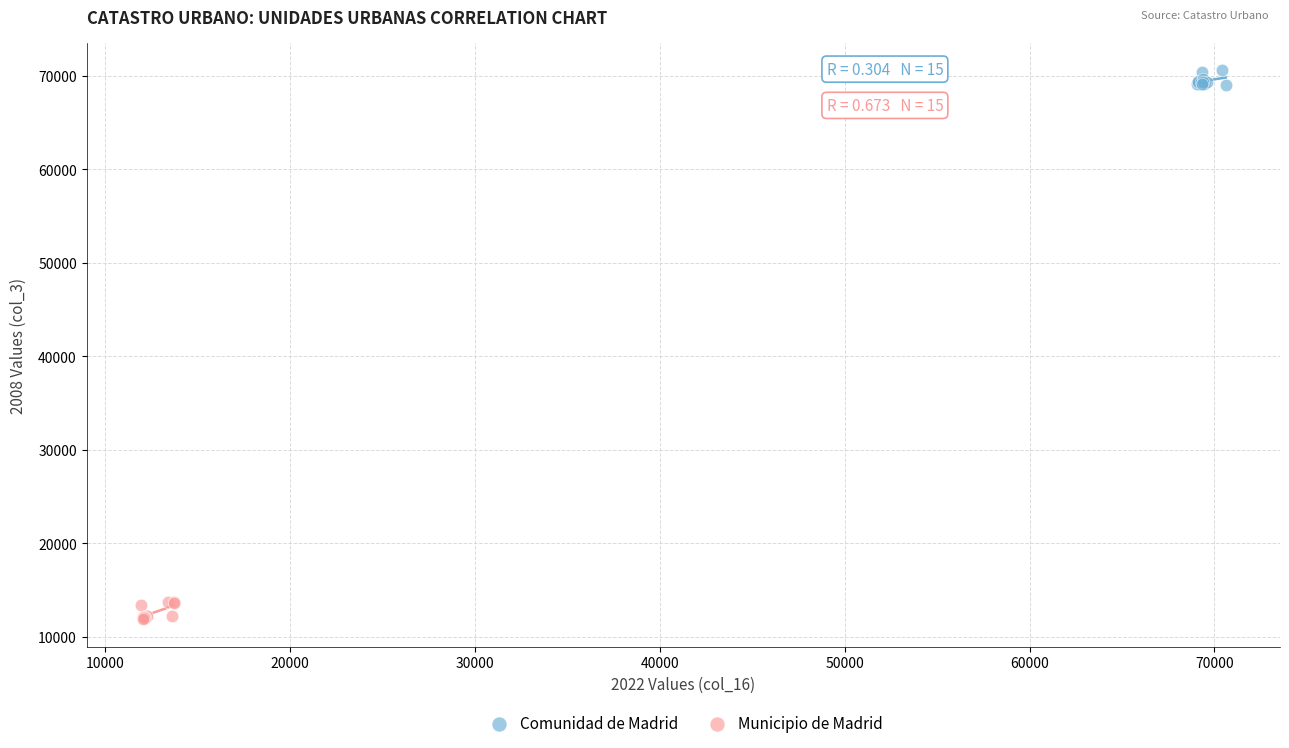

Which series reaches the minimum Y coordinate?

Municipio de Madrid